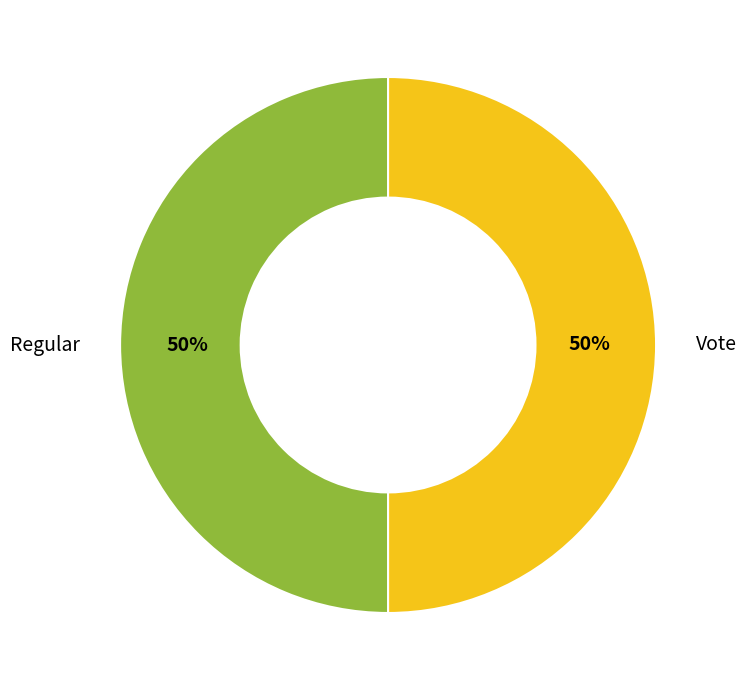

The Regular slice represents 50% of the pie. True or false?

True